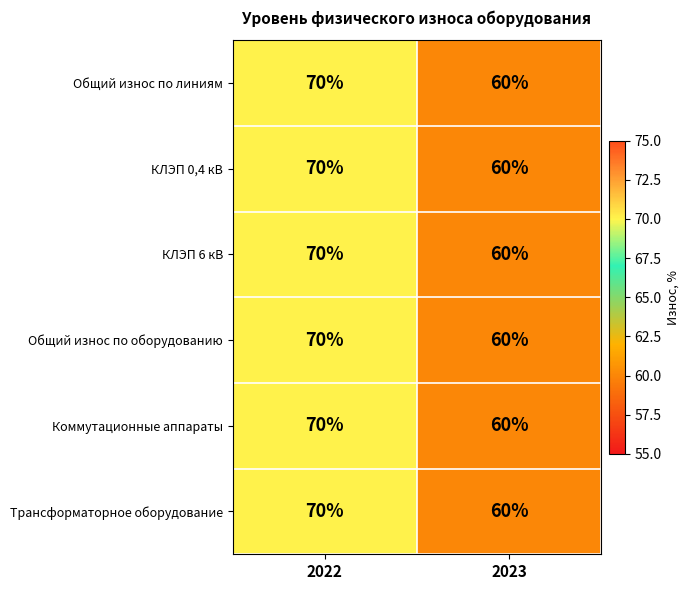

What is the average value of the Трансформаторное оборудование series?

65